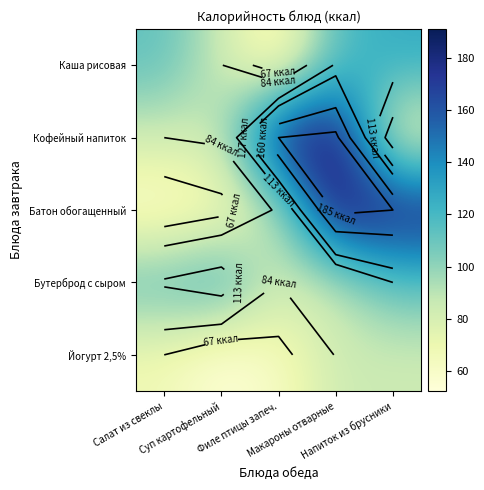

At which label does Йогурт 2,5% first exceed 67?

Макароны отварные